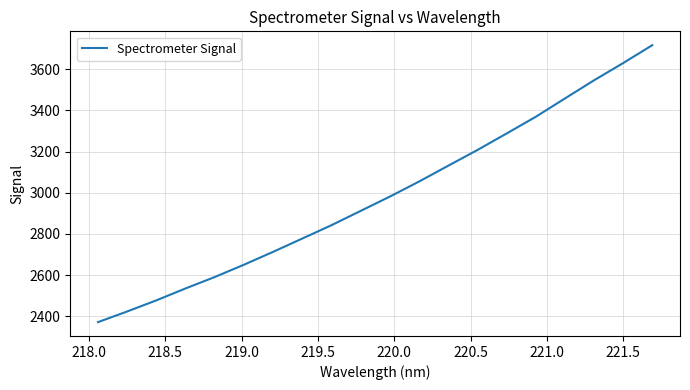

Does the chart display data point markers on the line(s)?

No